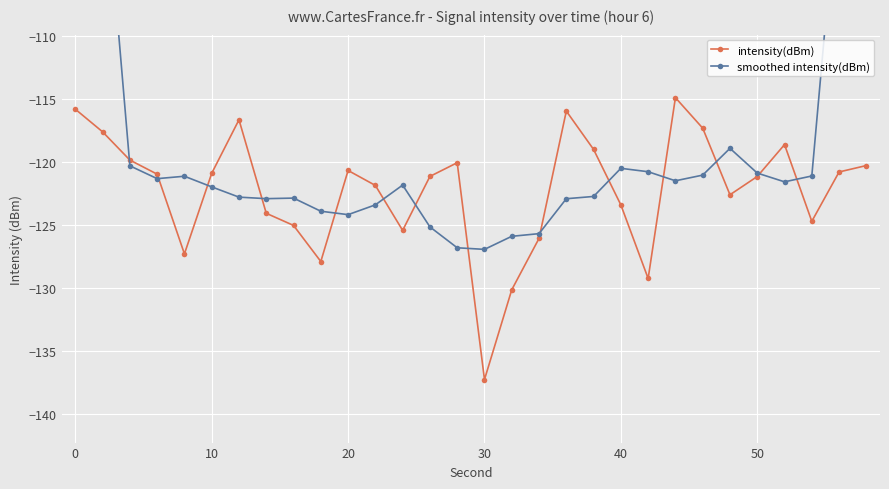

How many values in the intensity(dBm) series exceed -120?

9